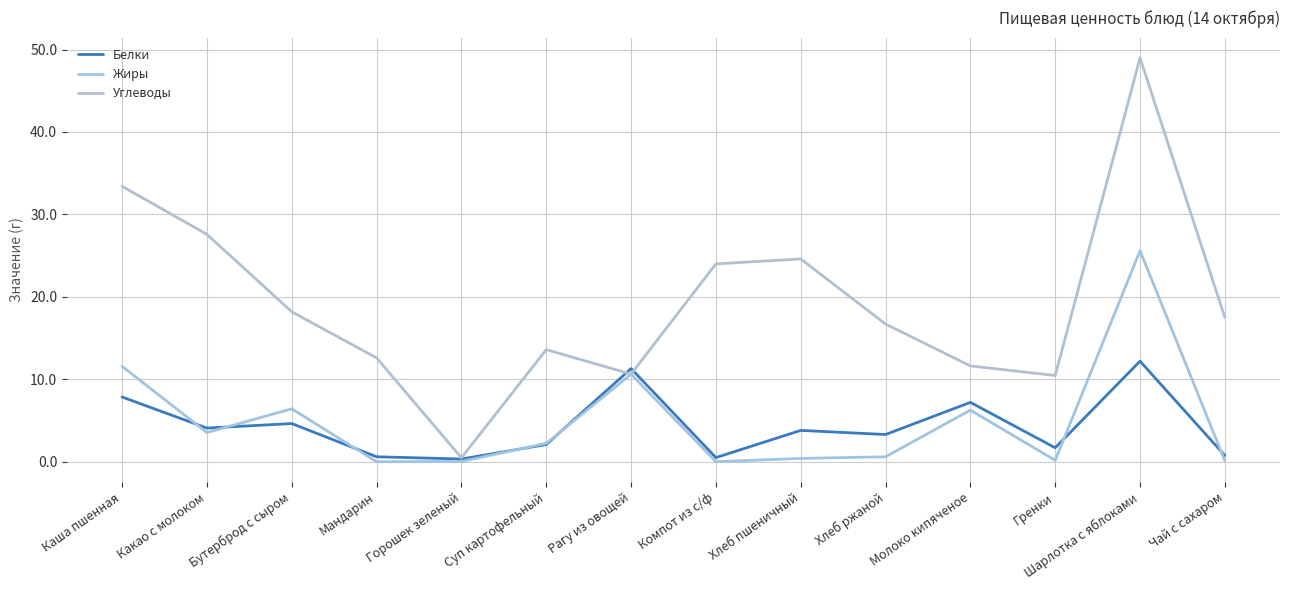

At which label does Жиры reach its peak?

Шарлотка с яблоками